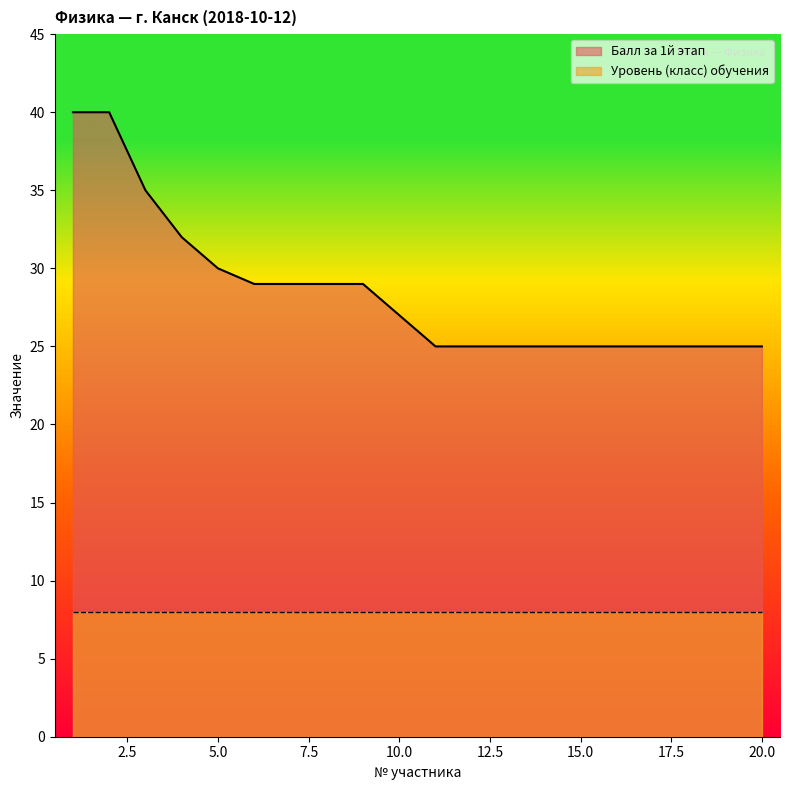

At which label does the data first exceed 27?

1